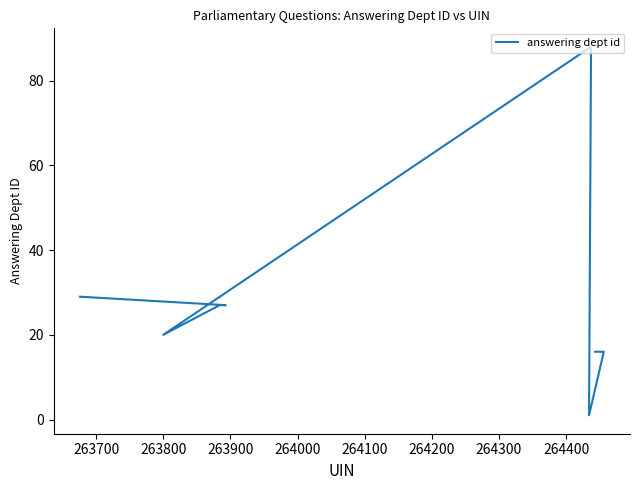

How many series are shown in this chart?

1